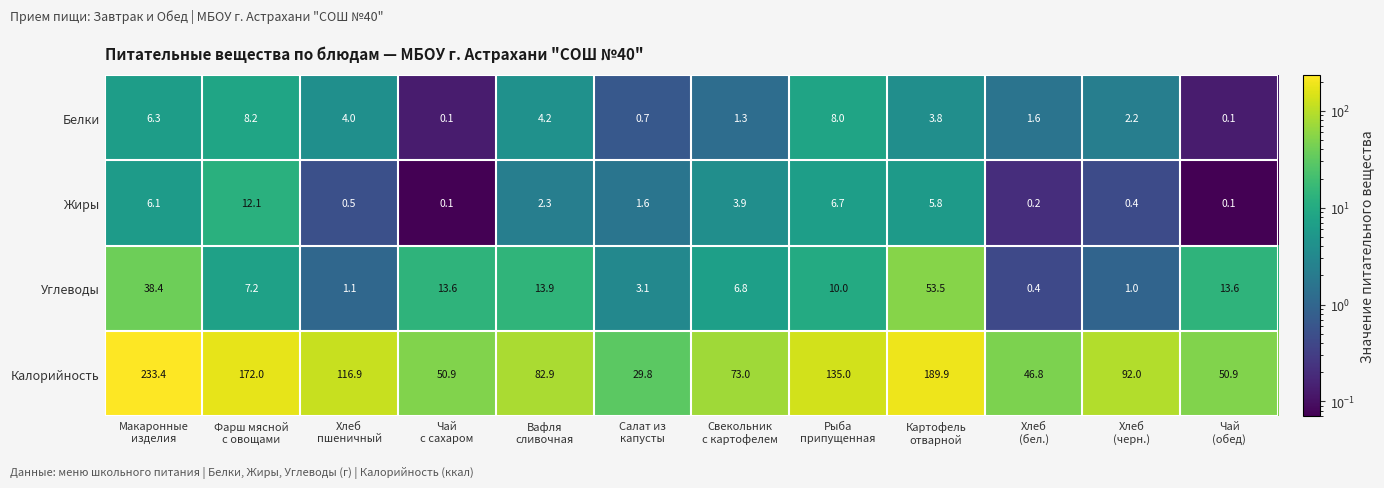

What is the lowest value of the Углеводы series?

0.4